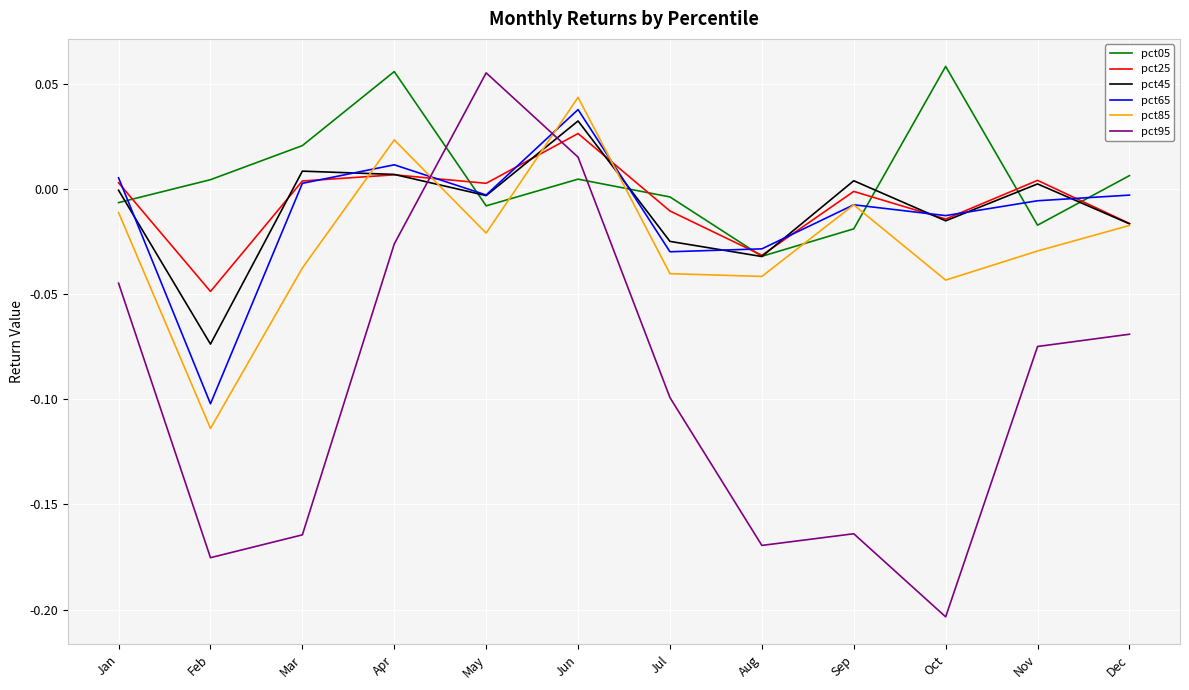

Which series has the widest spread of values?

pct95